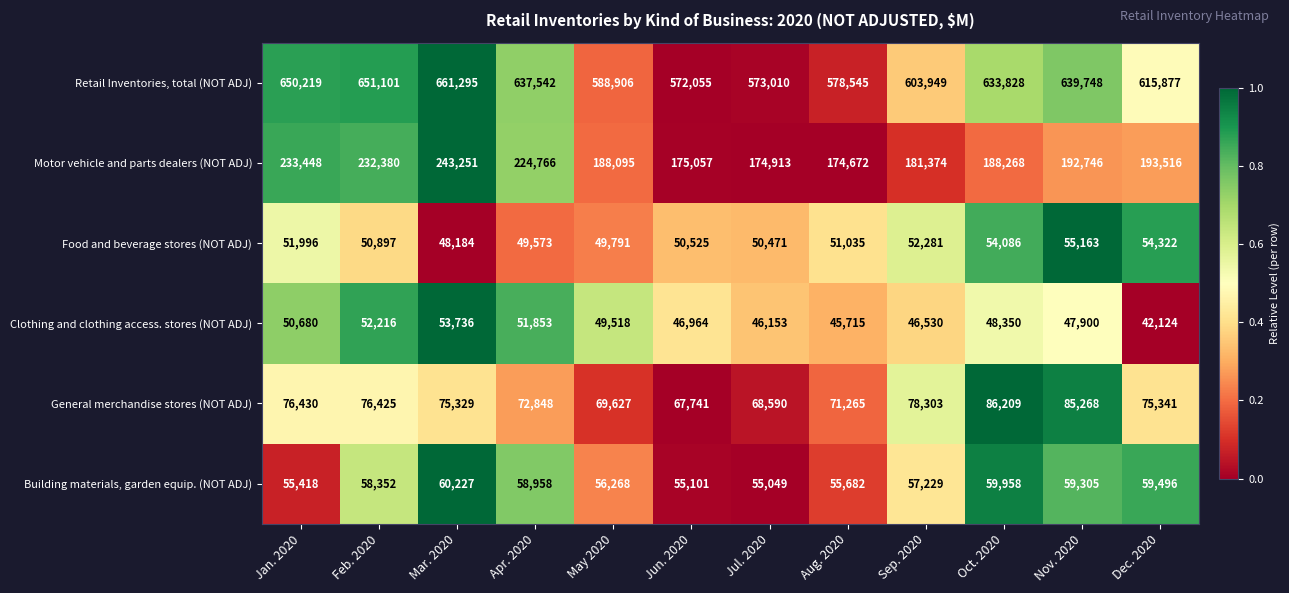

At which label does General merchandise stores (NOT ADJ) first exceed 75341?

Jan. 2020